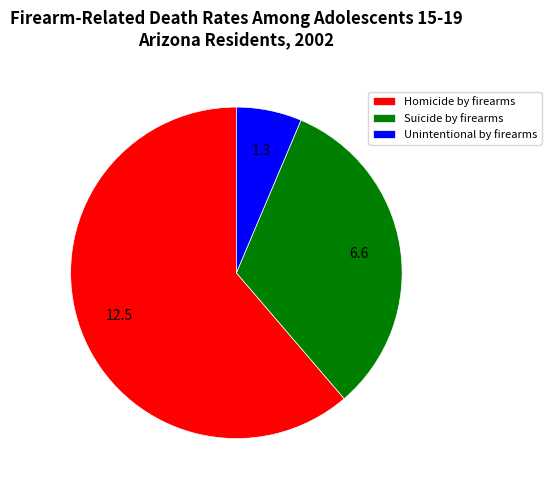

Count the number of slices in the pie.

3